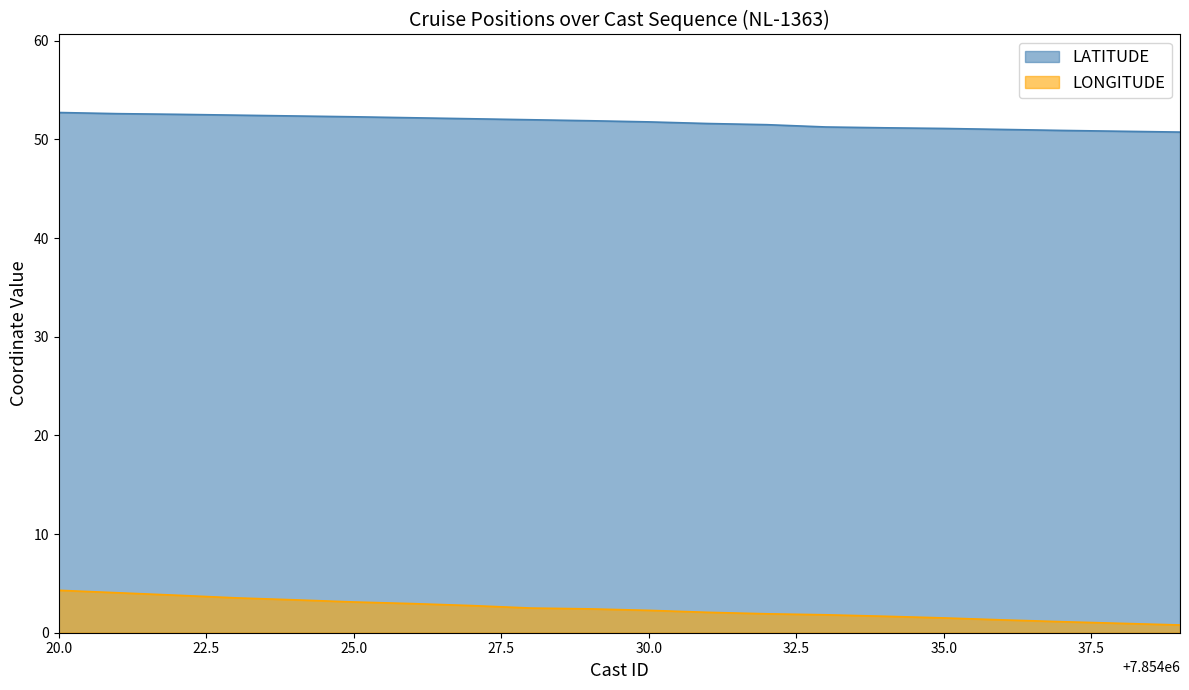

True or false: LATITUDE has more than 1 points higher than both neighbors.

False